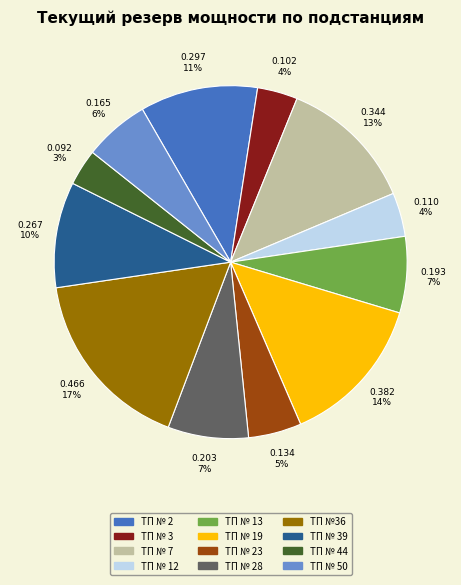

To the nearest percent, what is the difference between the largest and smallest slice percentages?

14%